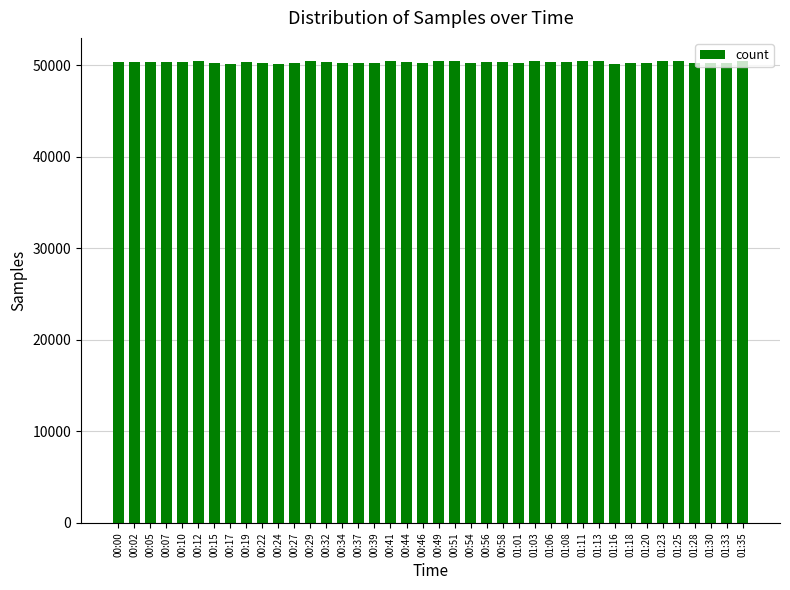

Where does the data first go above 50389?

00:02